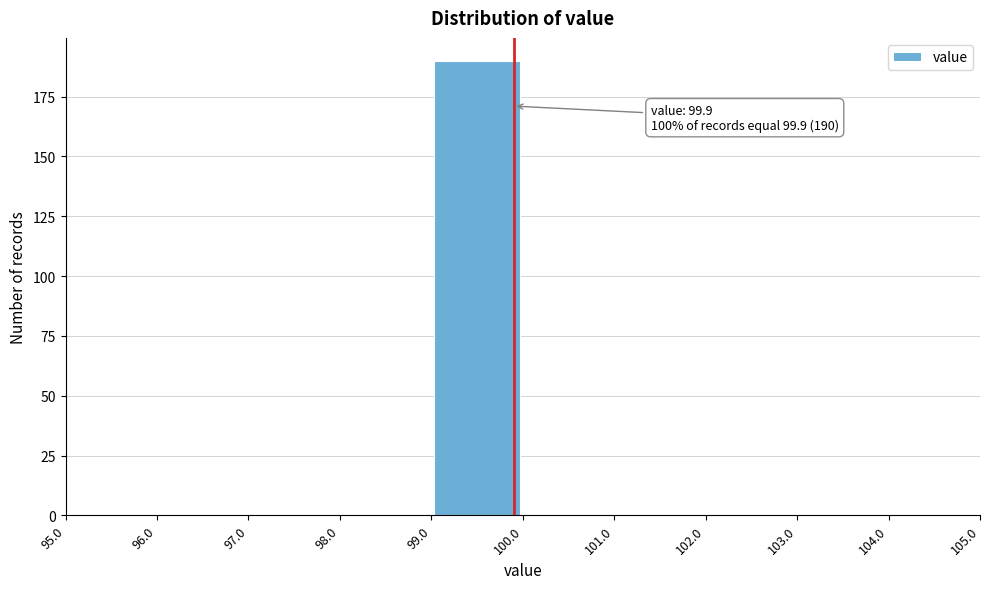

Which range on the x-axis has the tallest bar?

99.0 to 100.0